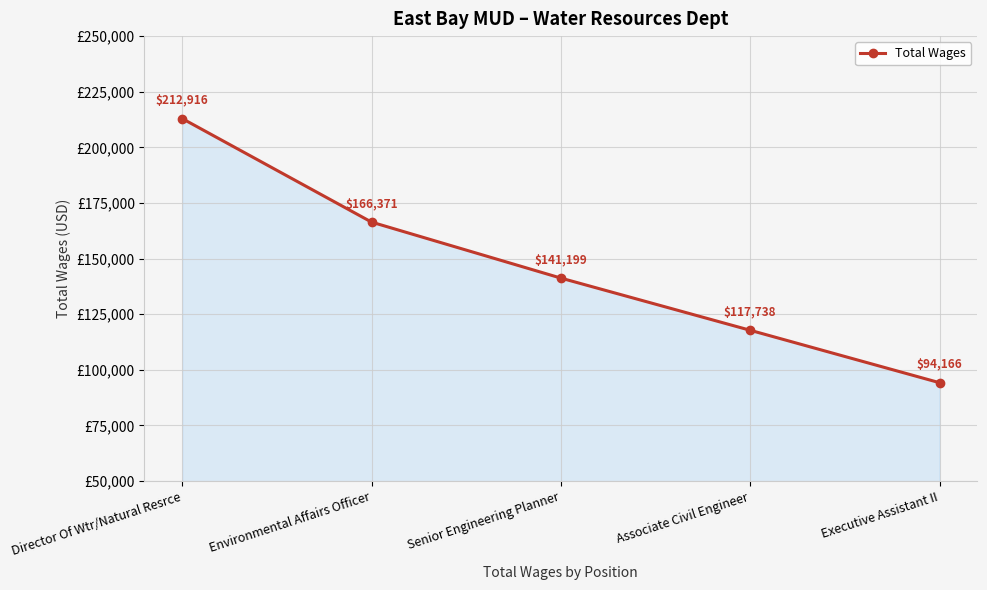

Is it true that the value at Associate Civil Engineer is 117738?

True